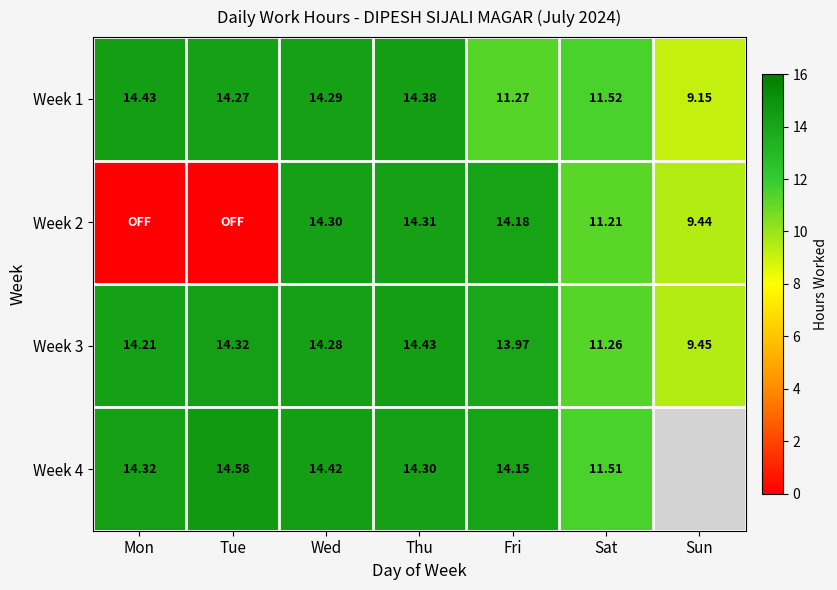

What is the difference between the highest and lowest values at Thu?

0.1